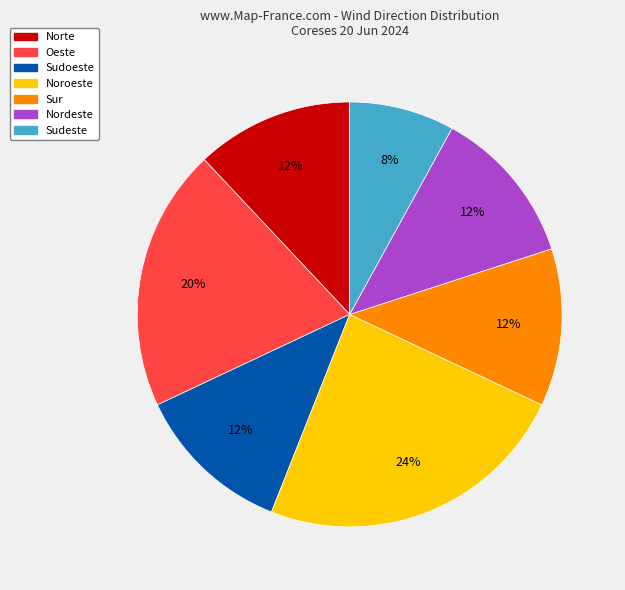

Does Noroeste represent more than half of the total?

No